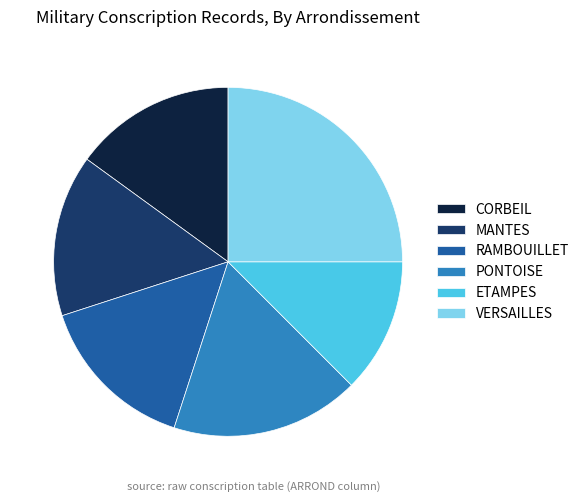

Between CORBEIL and ETAMPES, which is larger?

CORBEIL